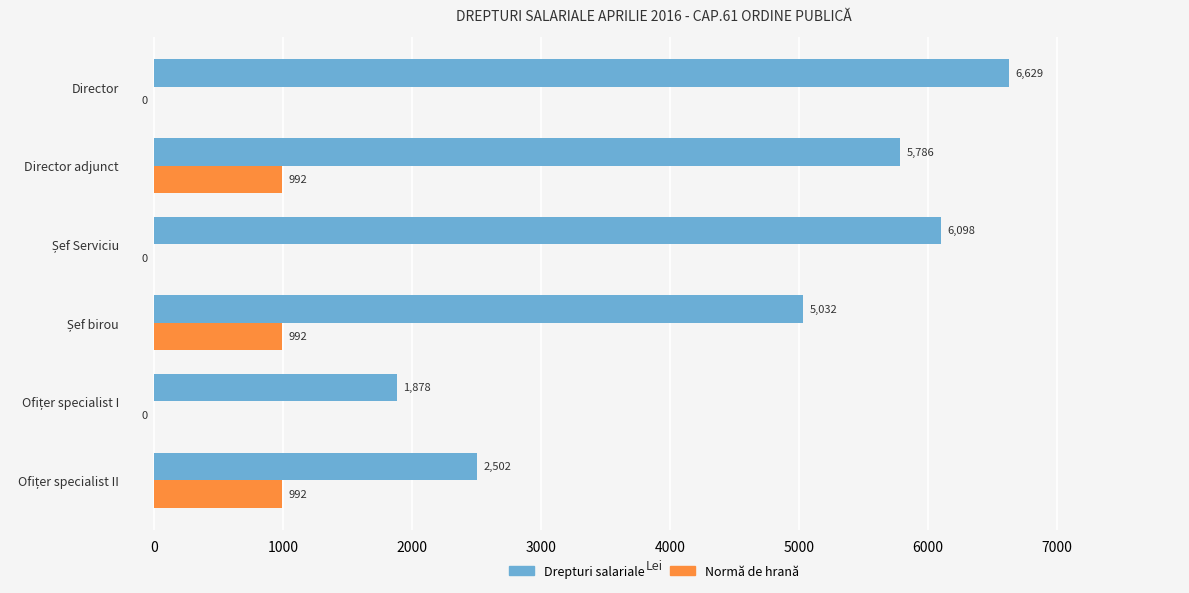

What is the average value of the Normă de hrană series?

496